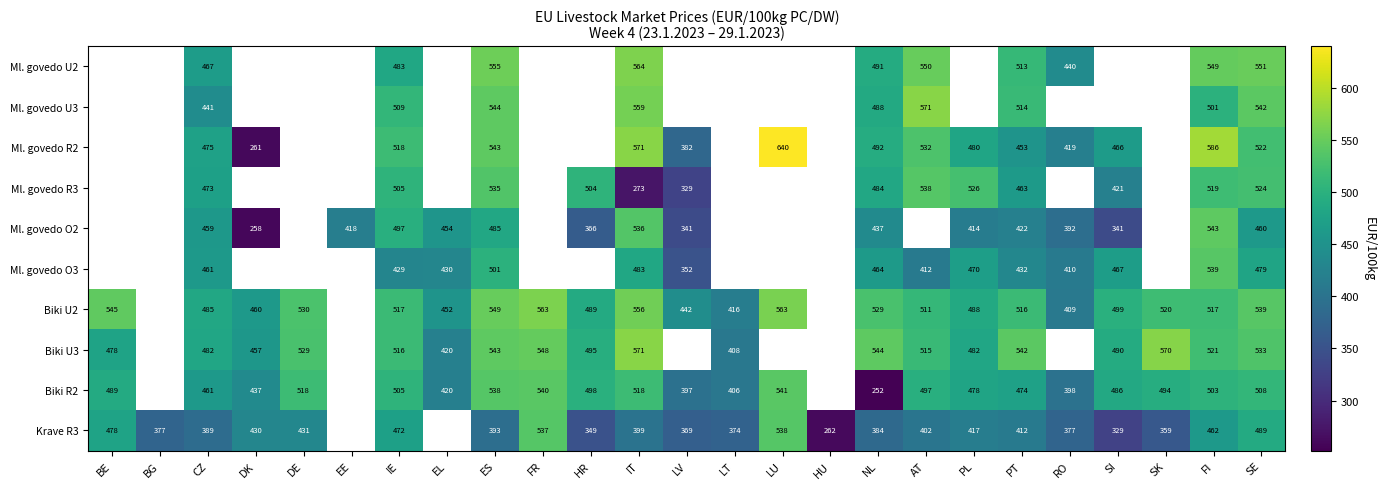

Is the value of Ml. govedo U3 at ES greater than the value of Biki R2 at SI?

Yes